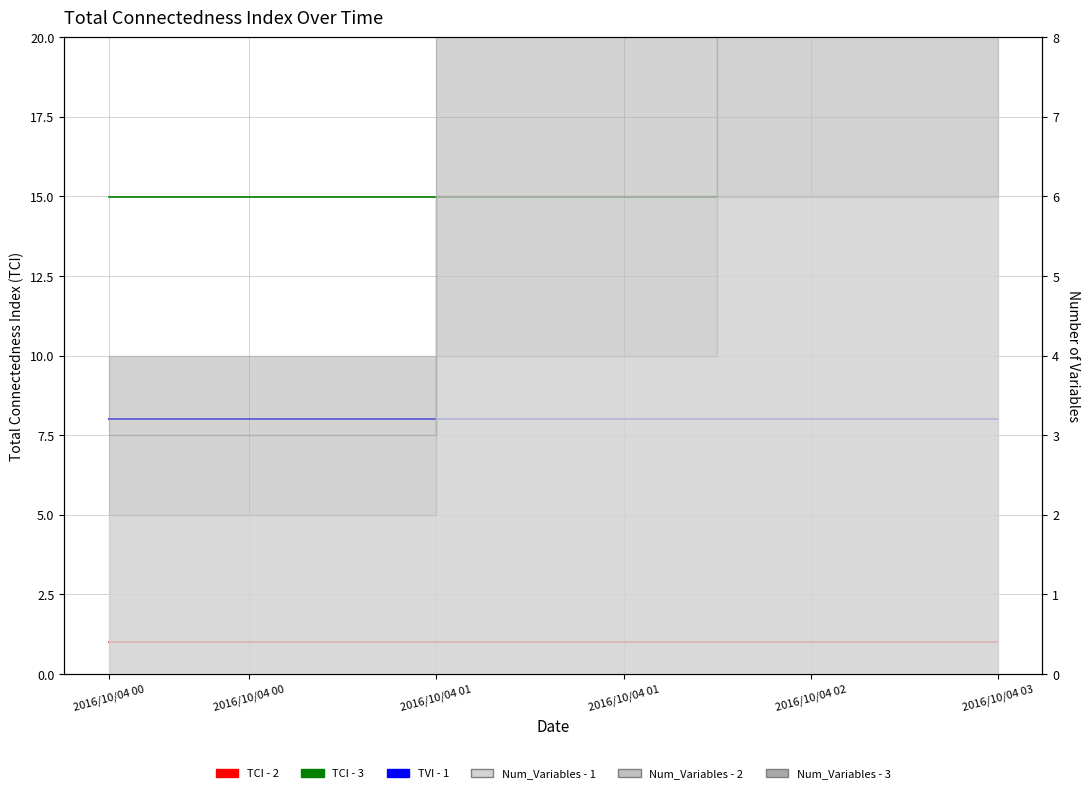

Read the TCI - 2 value at 14.

1.0